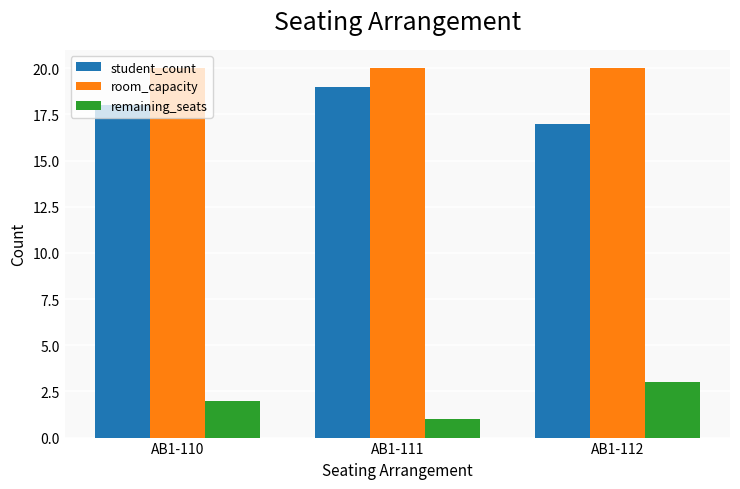

At AB1-112, list the series in order from largest to smallest.

room_capacity, student_count, remaining_seats